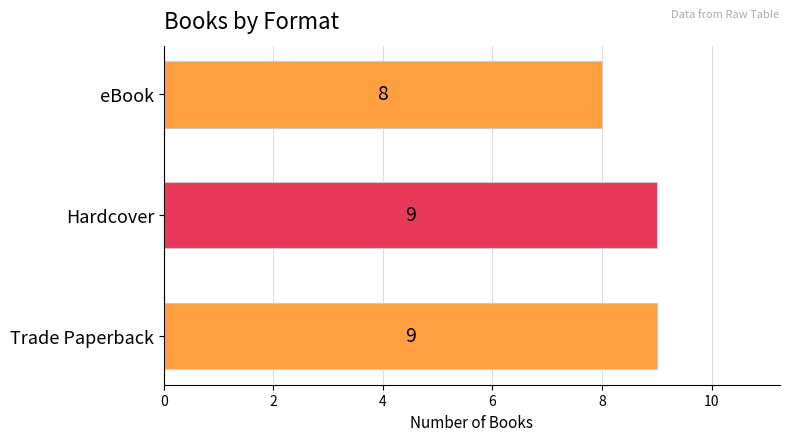

The chart shows a value of 2 at eBook. True or false?

False